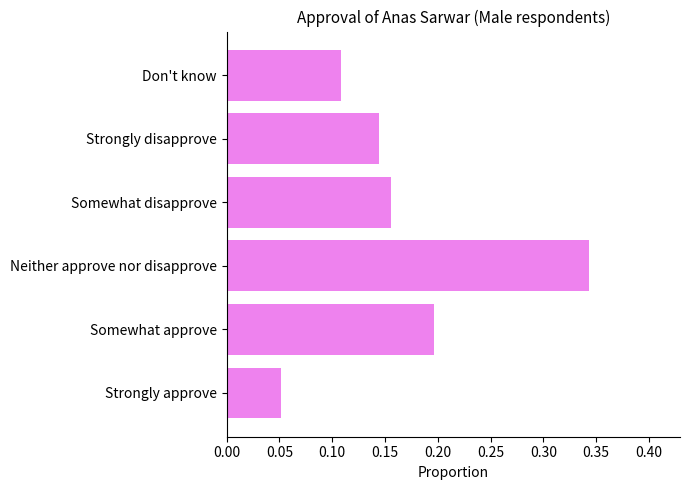

How many values are between 0 and 1?

6